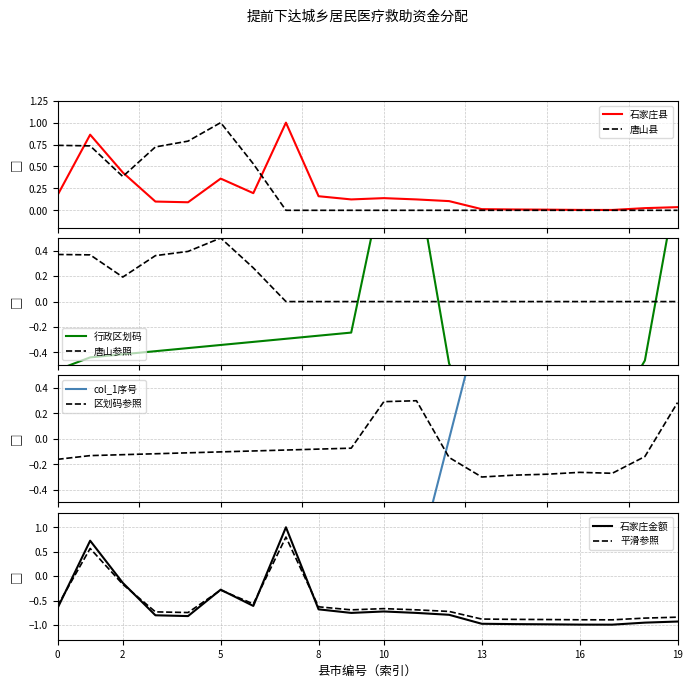

Is it true that col_1序号 equals -1.0 at 行唐县?

True